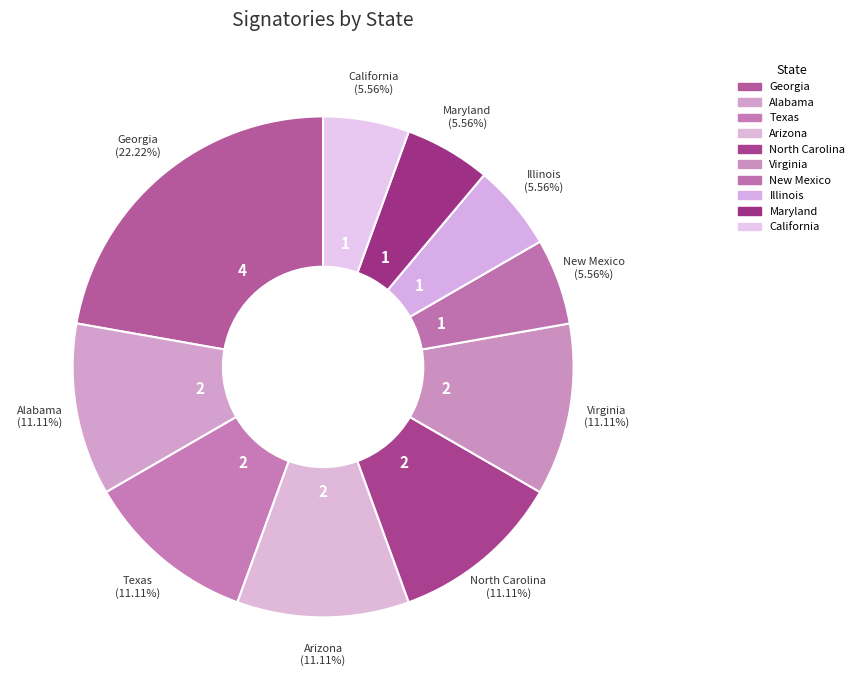

Count the number of slices in the pie.

10